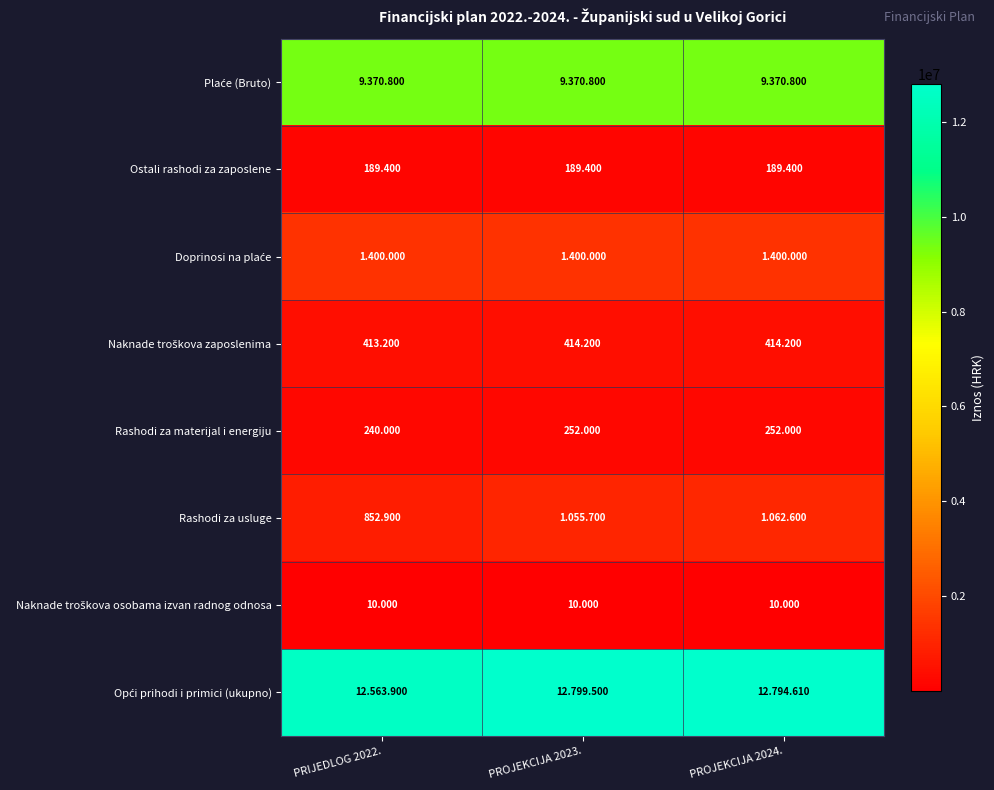

What is the sum of all Plaće (Bruto) values?

28112400